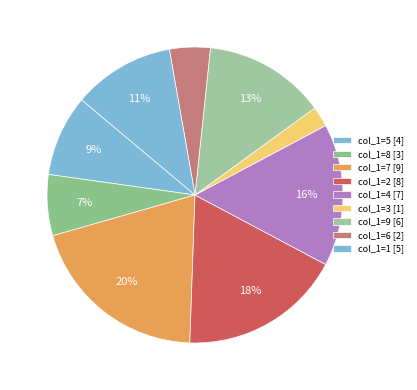

Rank the categories by value from lowest to highest.

1, 2, 3, 4, 5, 6, 7, 8, 9